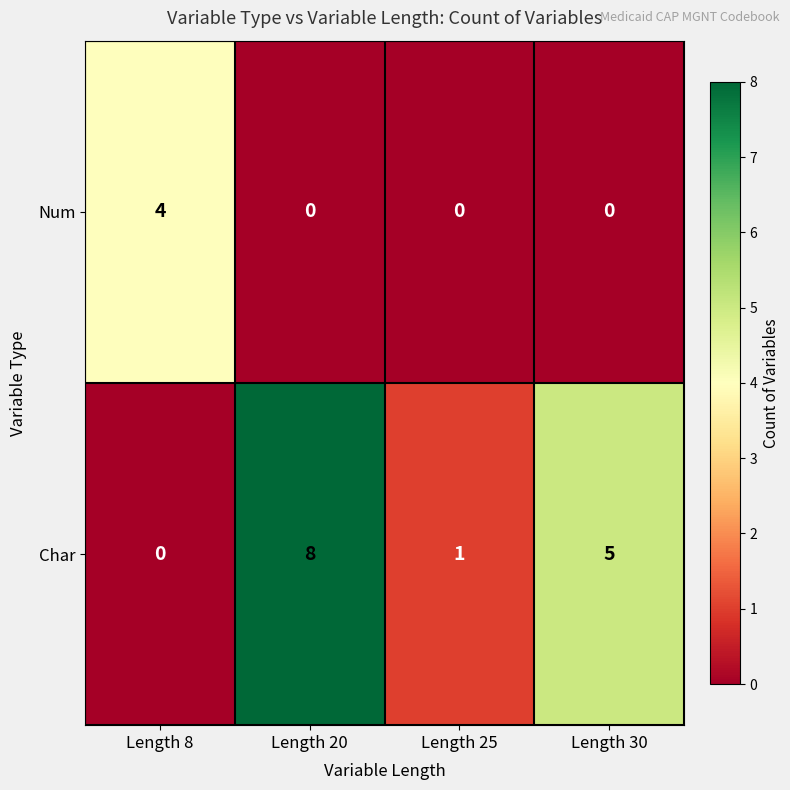

The Num series shows 0 at Length 20. True or false?

True